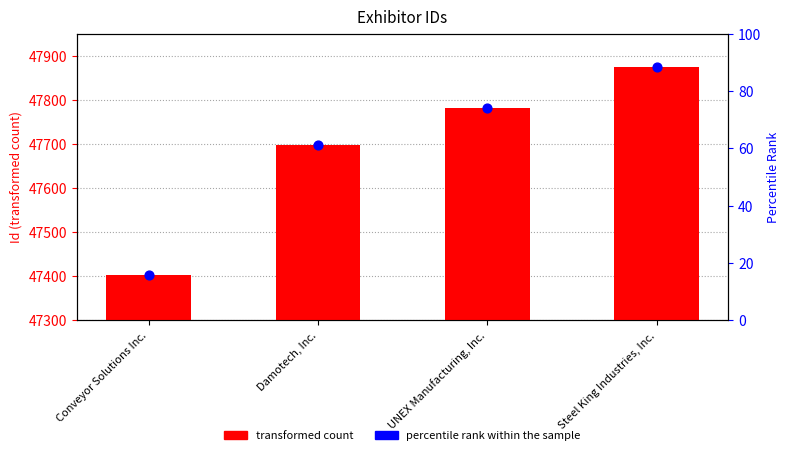

What is the total value across all series at UNEX Manufacturing, Inc.?

95560